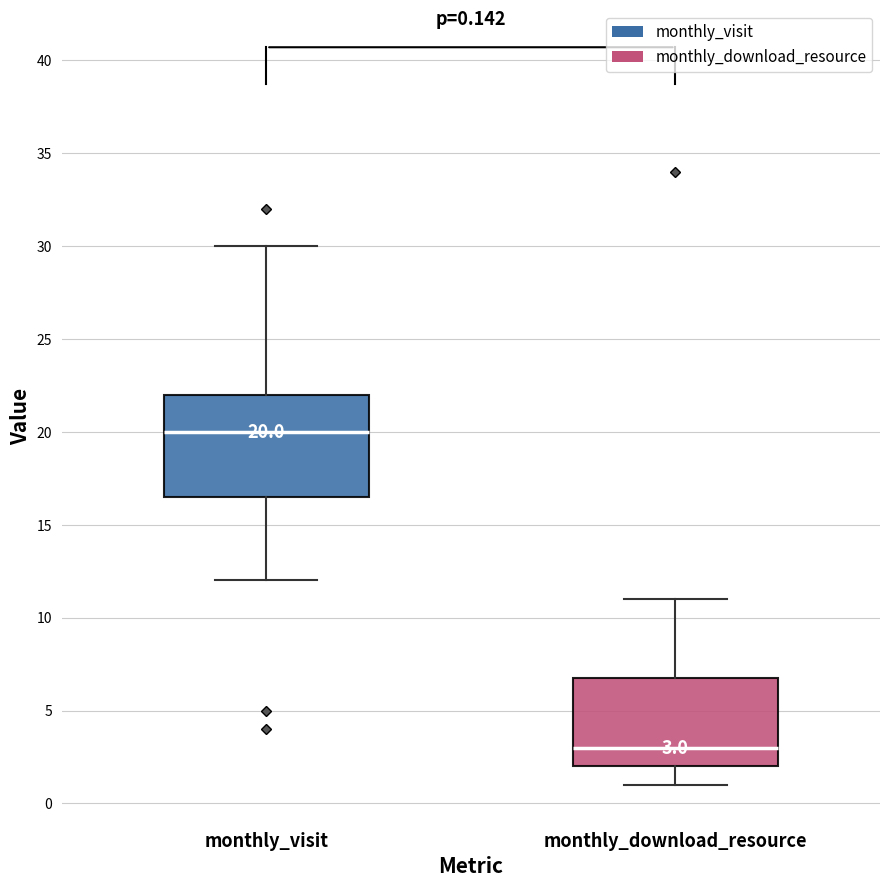

Which box's median line is the highest?

monthly_visit